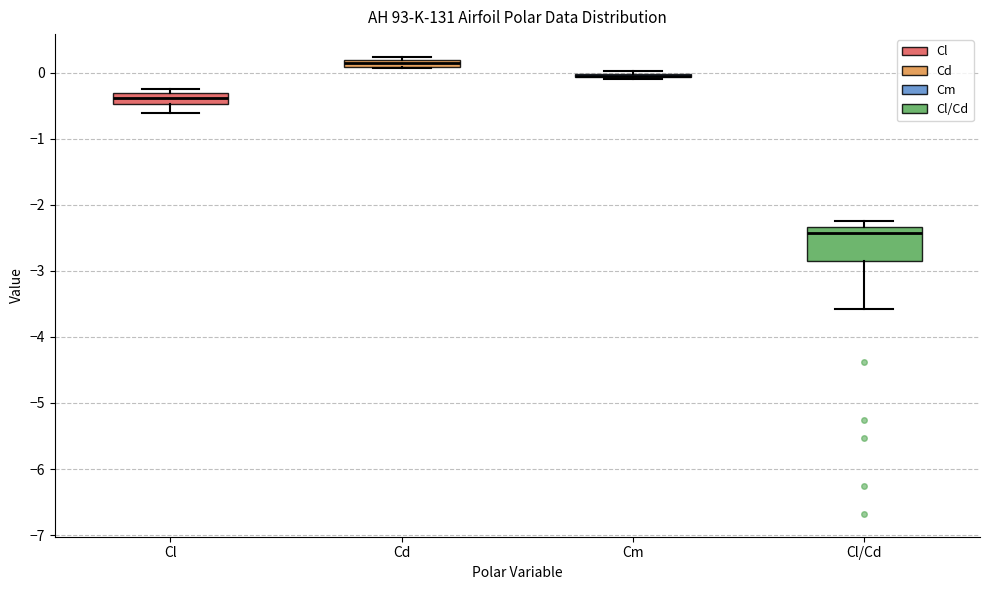

Which box is the tallest, from its lower edge to its upper edge?

Cl/Cd